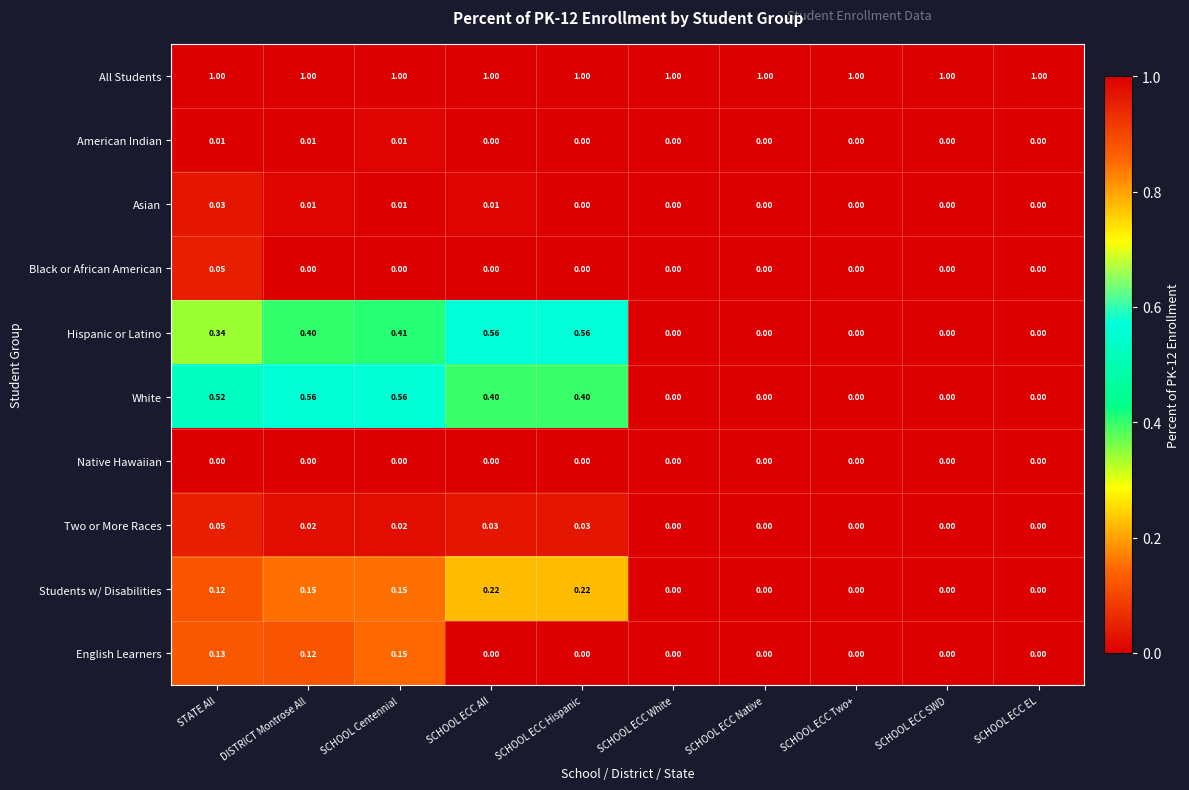

At which label does Asian reach its peak?

STATE All